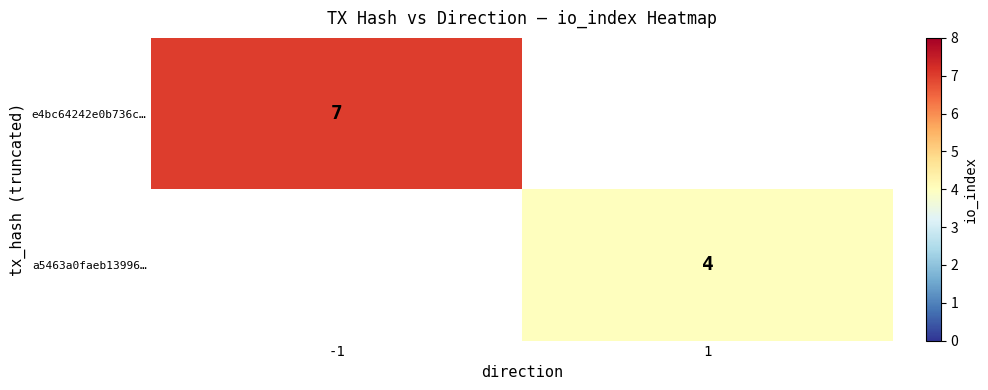

True or false: a5463a0faeb13996… has a value of 4 at 1.

True